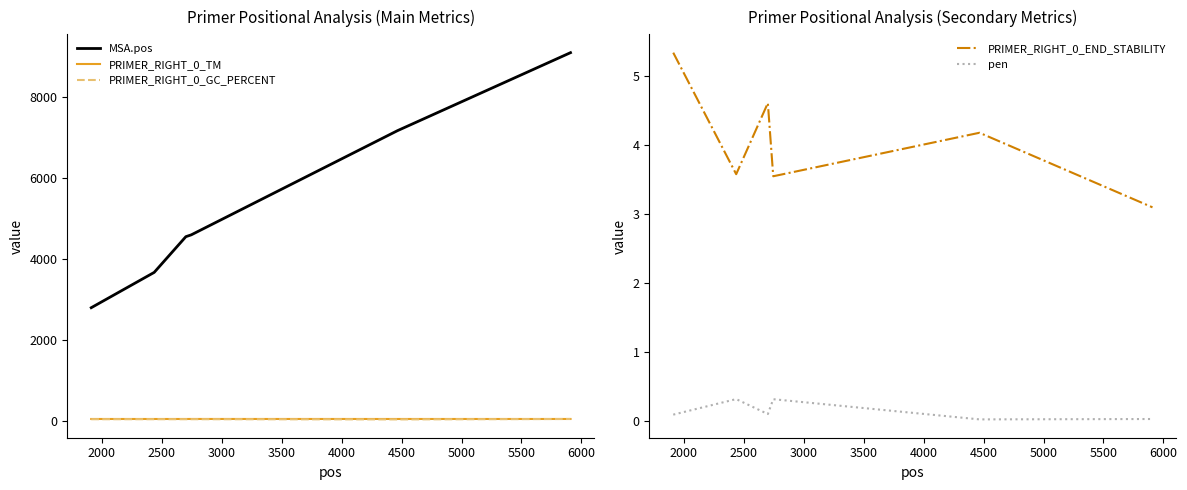

True or false: PRIMER_RIGHT_0_TM and MSA.pos intersect in this chart.

False